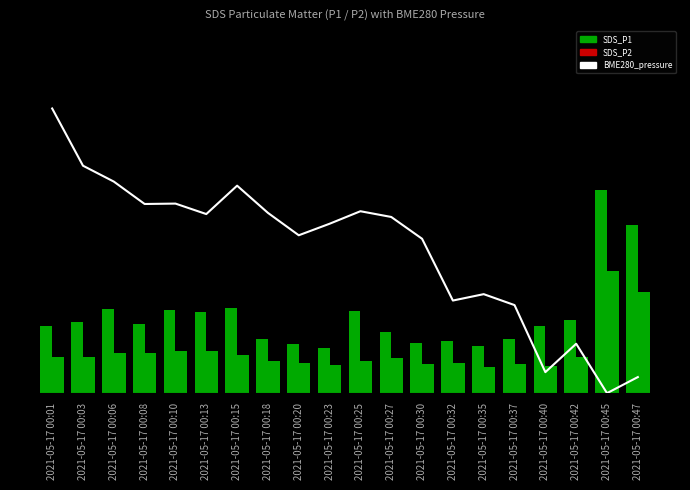

True or false: SDS_P1 has a value of 3.3 at 2021-05-17 00:10.

False